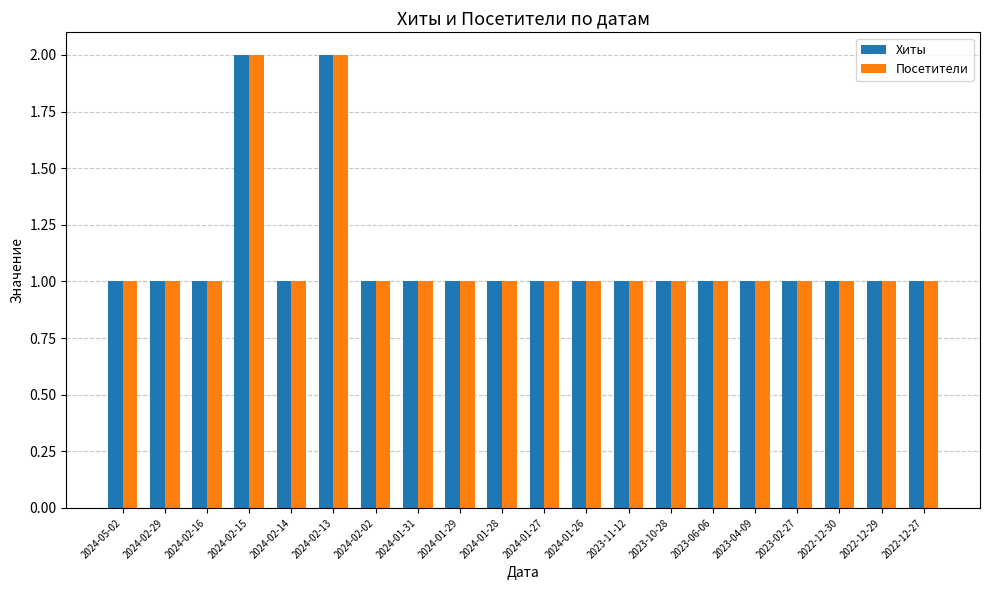

How many Хиты values are between 1 and 2?

20